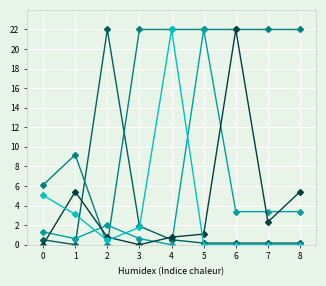

What is the spread (max minus min) of values at 0?

6.1